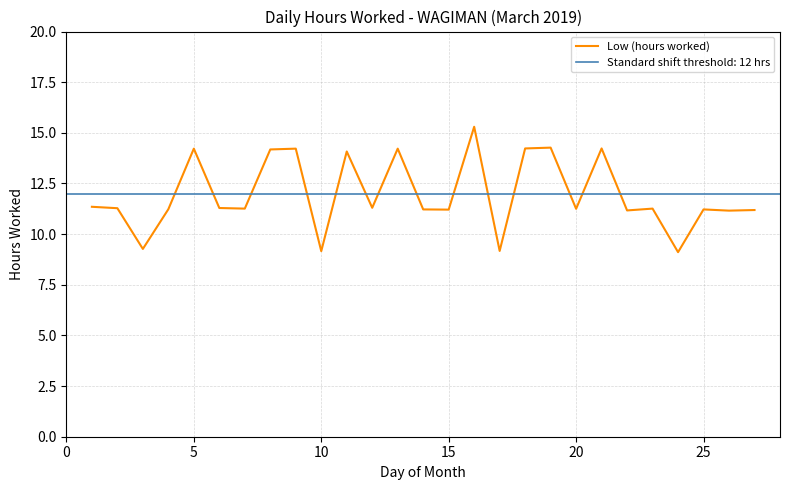

The value of Low (hours worked) at 25 is 11.2. True or false?

True